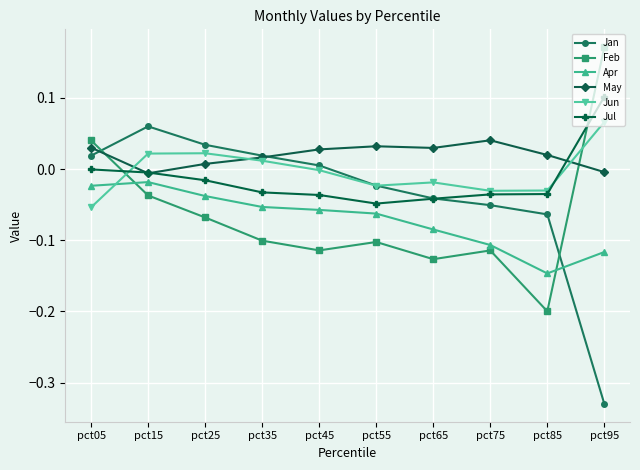

List the series in order of their peak value, highest first.

Feb, Jul, Jun, Jan, May, Apr